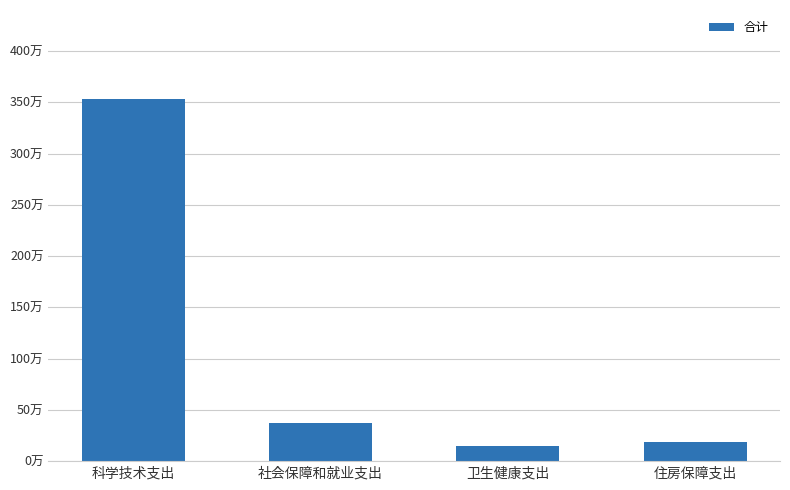

Are the bars horizontal?

No